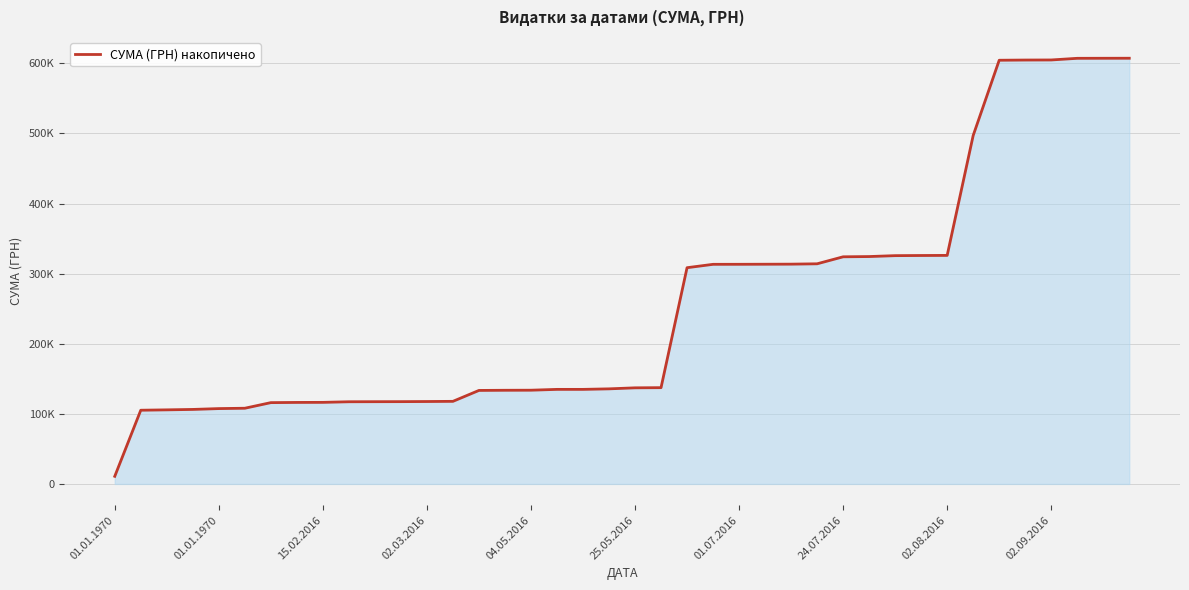

Does the chart have visible grid lines?

Yes